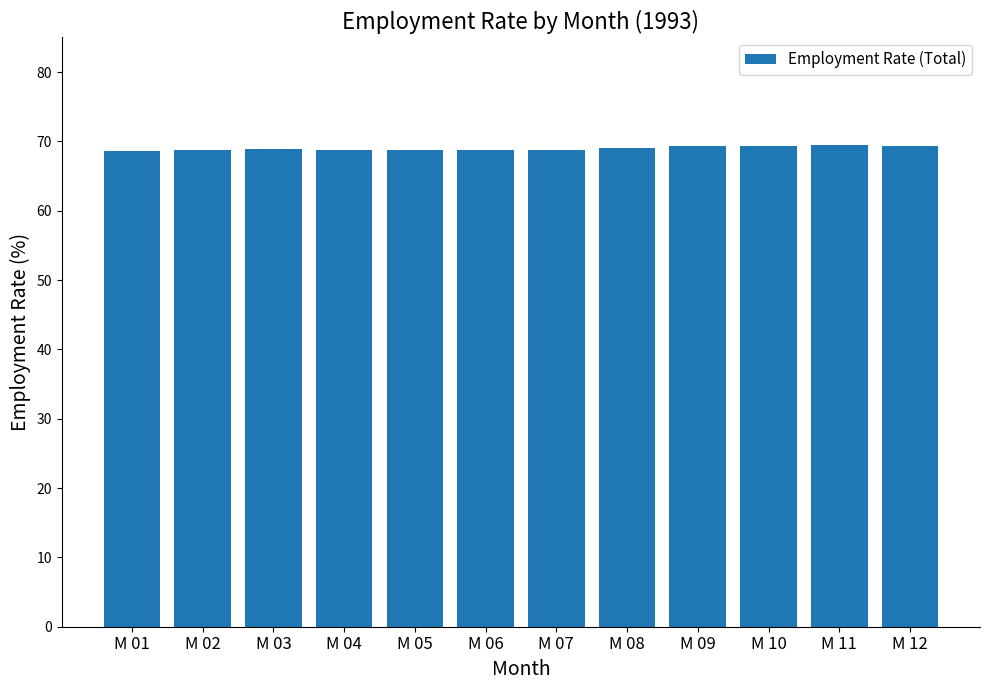

What is the value of the 6th bar from the left?

68.8